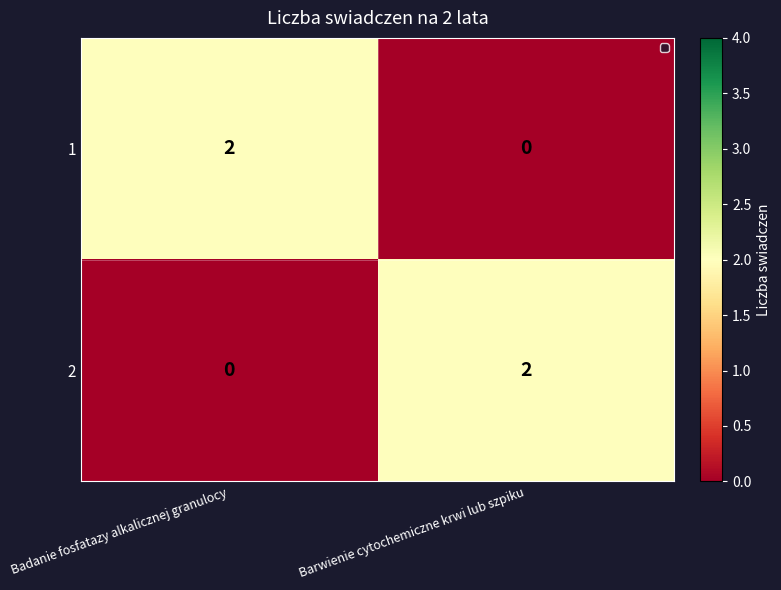

How many data points in 2 are less than 2?

1